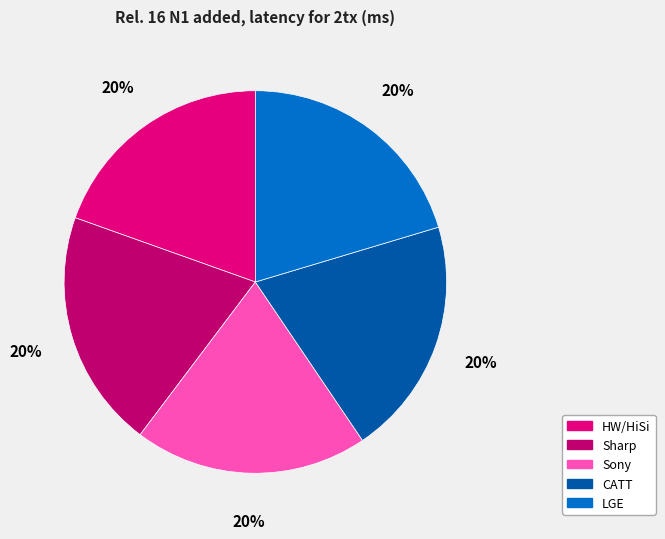

Is LGE the majority of the pie?

No